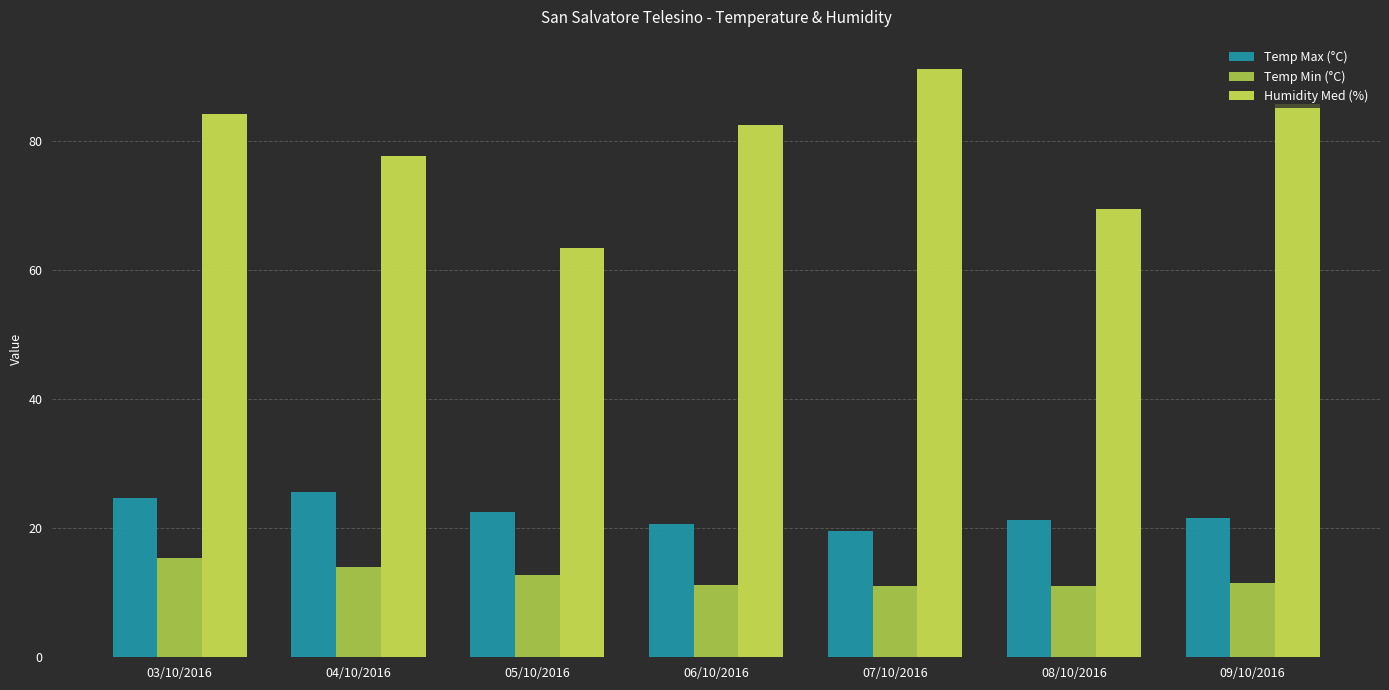

True or false: Temp Min (°C) has a value of 9.1 at 03/10/2016.

False